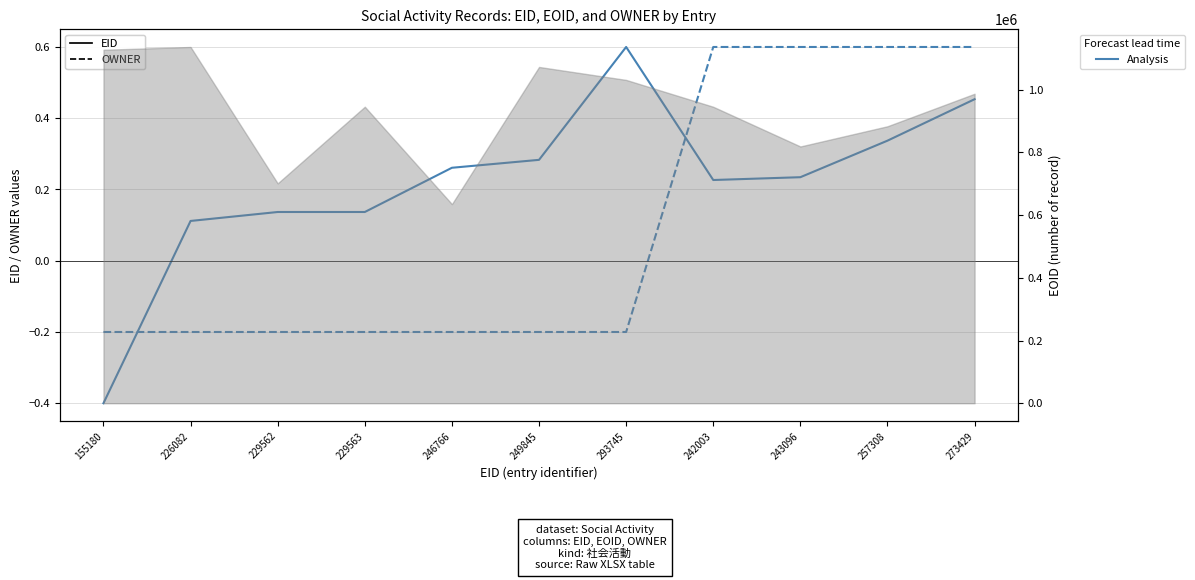

True or false: EID has a value of 0.3 at 249845.

True